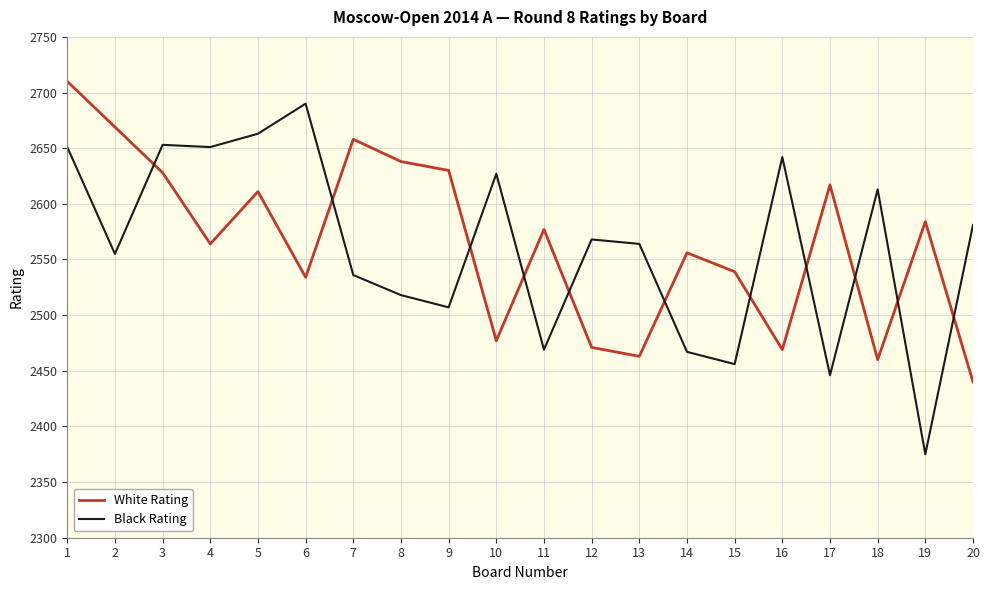

Count the number of data series in this chart.

2